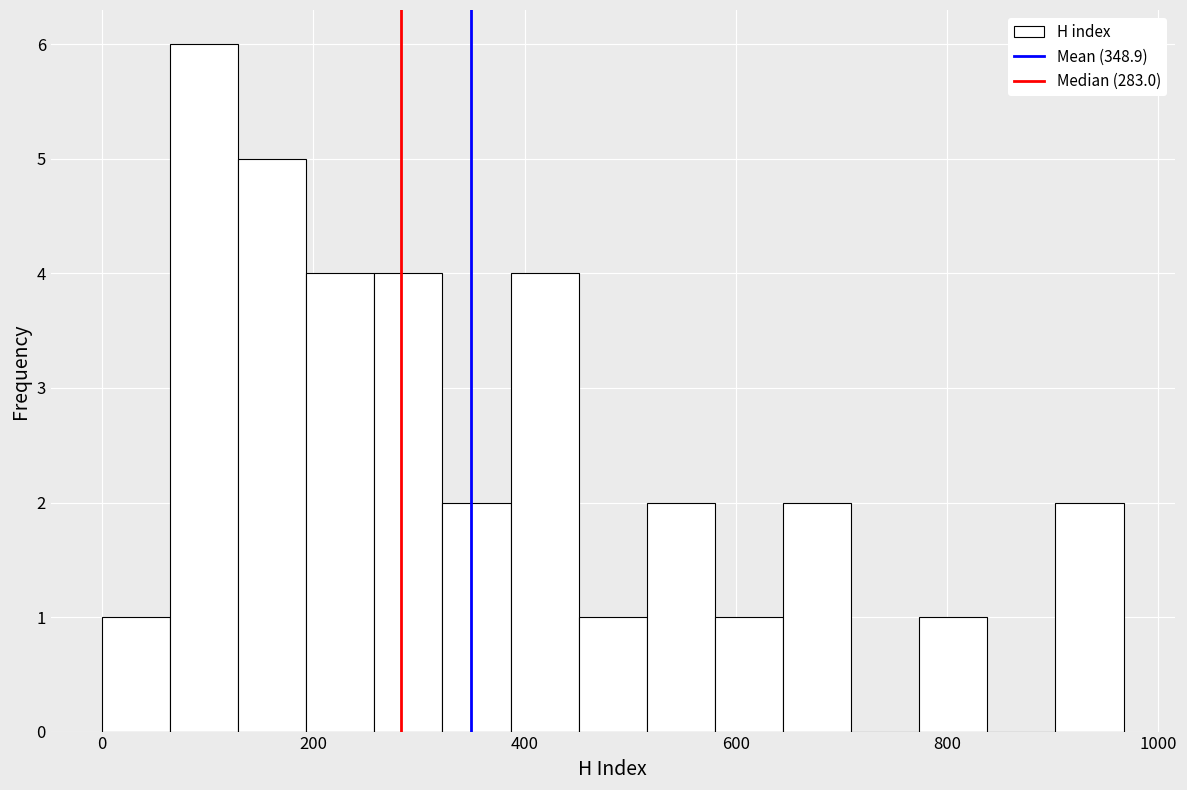

Around what value on the x-axis is the tallest bar? Give the approximate position of its centre, as read against the axis.

100